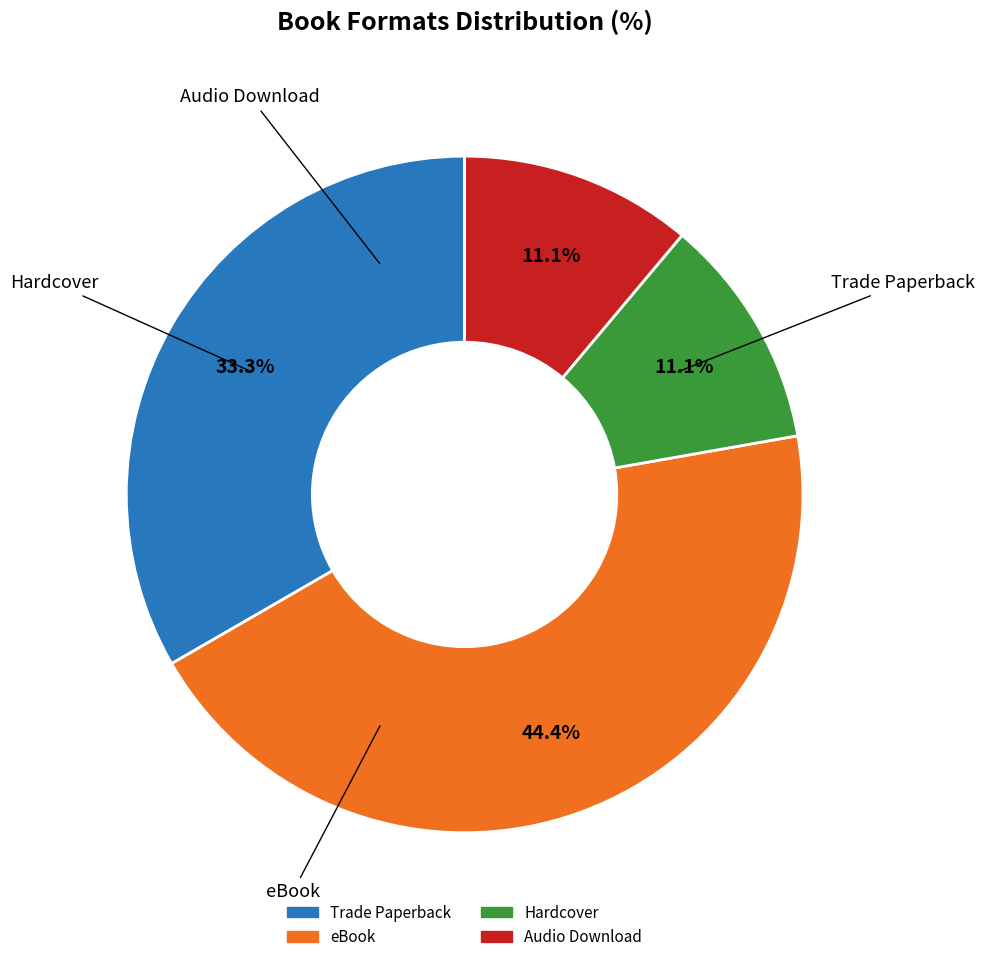

Does any single category account for the majority?

No